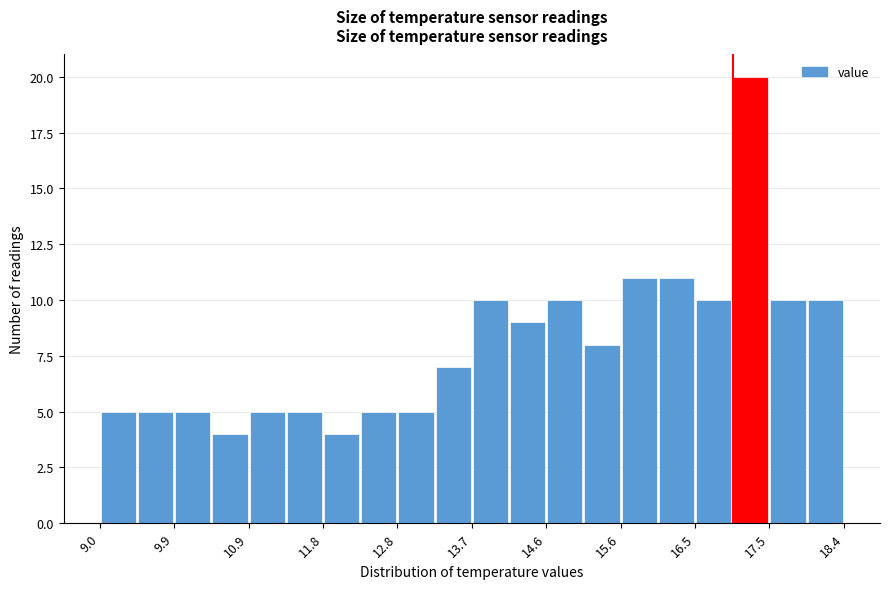

Reading left to right, transcribe this chart: for each bar, give the range it covers on the x-axis and its height. Neither the bar edges nor the heights are printed on the chart, so give them approximately, as read against the axes.

9.00 to 9.47: 5
9.47 to 9.94: 5
9.94 to 10.41: 5
10.41 to 10.88: 4
10.88 to 11.35: 5
11.35 to 11.82: 5
11.82 to 12.29: 4
12.29 to 12.76: 5
12.76 to 13.23: 5
13.23 to 13.70: 7
13.70 to 14.17: 10
14.17 to 14.64: 9
14.64 to 15.11: 10
15.11 to 15.58: 8
15.58 to 16.05: 11
16.05 to 16.52: 11
16.52 to 16.99: 10
16.99 to 17.46: 20
17.46 to 17.93: 10
17.93 to 18.40: 10